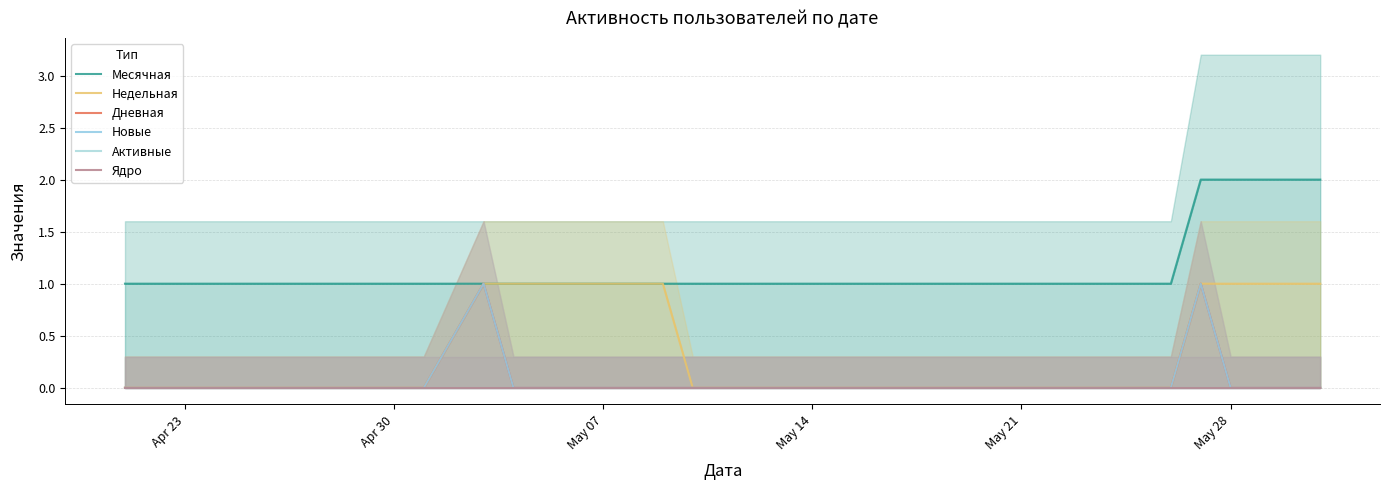

Which series changed the most between 15 and 26?

Недельная